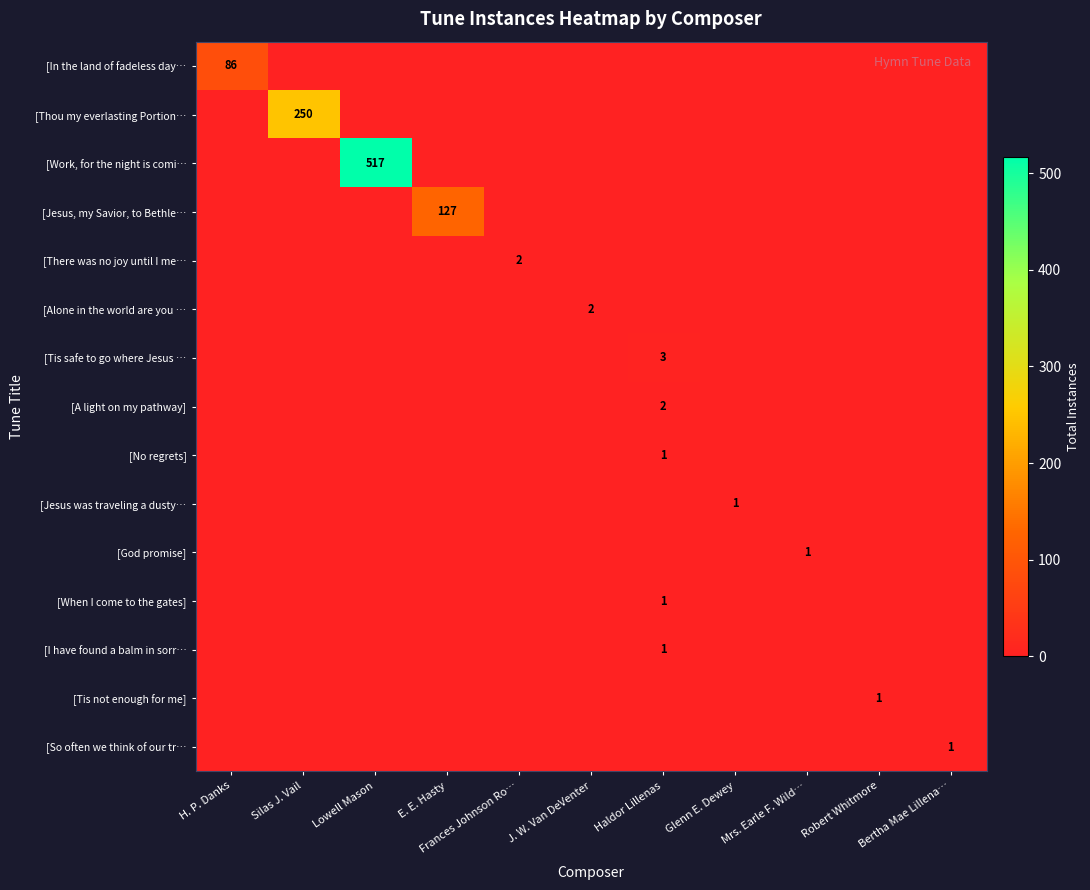

What is the average value of the row_3 series?

12